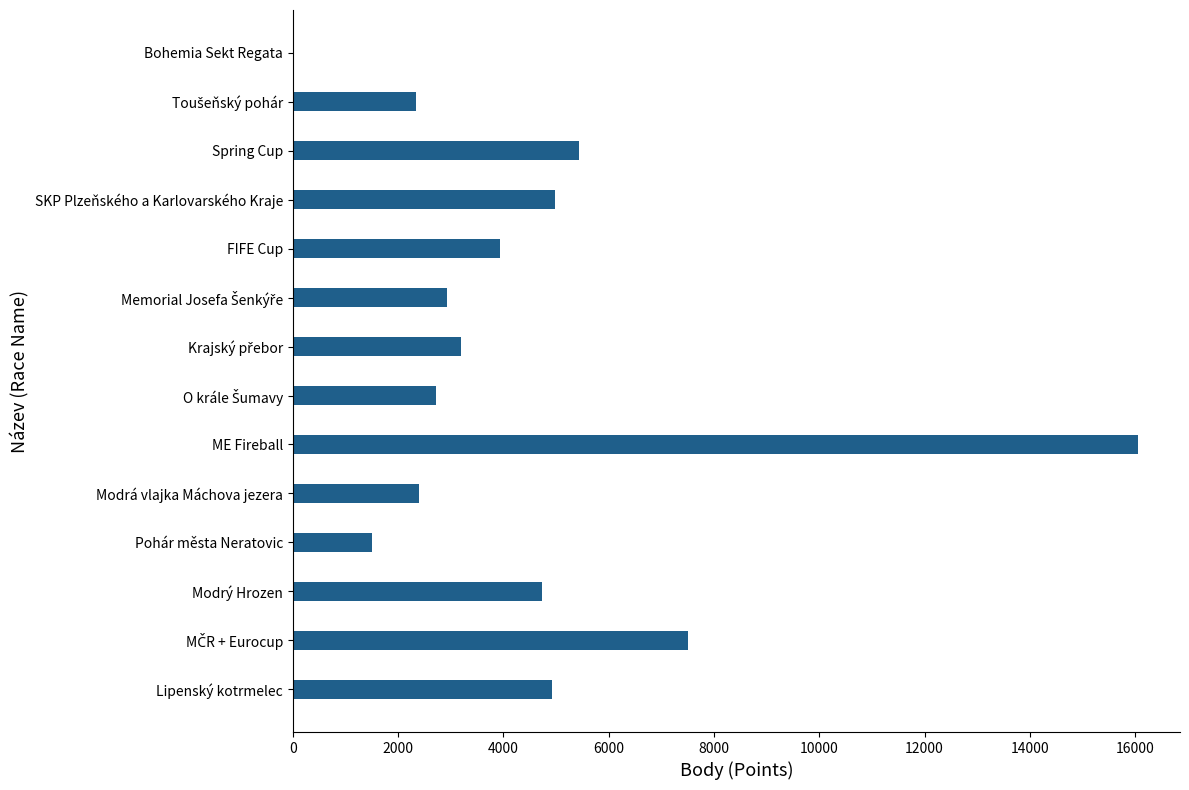

Read the value at Lipenský kotrmelec.

4921